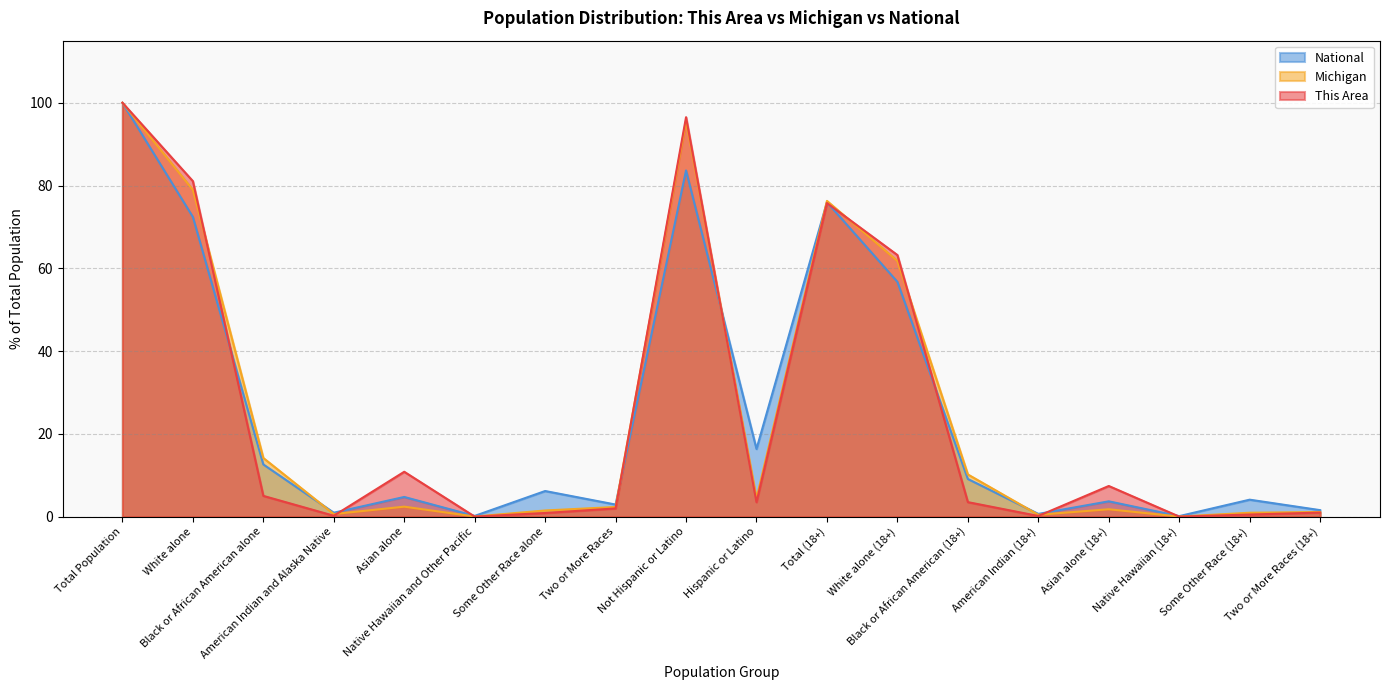

Reading left to right, transcribe all the data shown in this chart.

This Area: Total Population=100.0	White alone=81.1	Black or African American alone=5.0	American Indian and Alaska Native=0.2	Asian alone=10.8	Native Hawaiian and Other Pacific=0.0	Some Other Race alone=0.9	Two or More Races=2.0	Not Hispanic or Latino=96.5	Hispanic or Latino=3.5	Total (18+)=75.8	White alone (18+)=63.2	Black or African American (18+)=3.5	American Indian (18+)=0.2	Asian alone (18+)=7.4	Native Hawaiian (18+)=0.0	Some Other Race (18+)=0.5	Two or More Races (18+)=1.0
Michigan: Total Population=100.0	White alone=78.9	Black or African American alone=14.2	American Indian and Alaska Native=0.6	Asian alone=2.4	Native Hawaiian and Other Pacific=0.0	Some Other Race alone=1.5	Two or More Races=2.3	Not Hispanic or Latino=95.6	Hispanic or Latino=4.4	Total (18+)=76.3	White alone (18+)=61.8	Black or African American (18+)=10.2	American Indian (18+)=0.5	Asian alone (18+)=1.8	Native Hawaiian (18+)=0.0	Some Other Race (18+)=0.9	Two or More Races (18+)=1.1
National: Total Population=100.0	White alone=72.4	Black or African American alone=12.6	American Indian and Alaska Native=0.9	Asian alone=4.8	Native Hawaiian and Other Pacific=0.2	Some Other Race alone=6.2	Two or More Races=2.9	Not Hispanic or Latino=83.7	Hispanic or Latino=16.3	Total (18+)=76.0	White alone (18+)=56.7	Black or African American (18+)=9.1	American Indian (18+)=0.7	Asian alone (18+)=3.7	Native Hawaiian (18+)=0.1	Some Other Race (18+)=4.1	Two or More Races (18+)=1.6